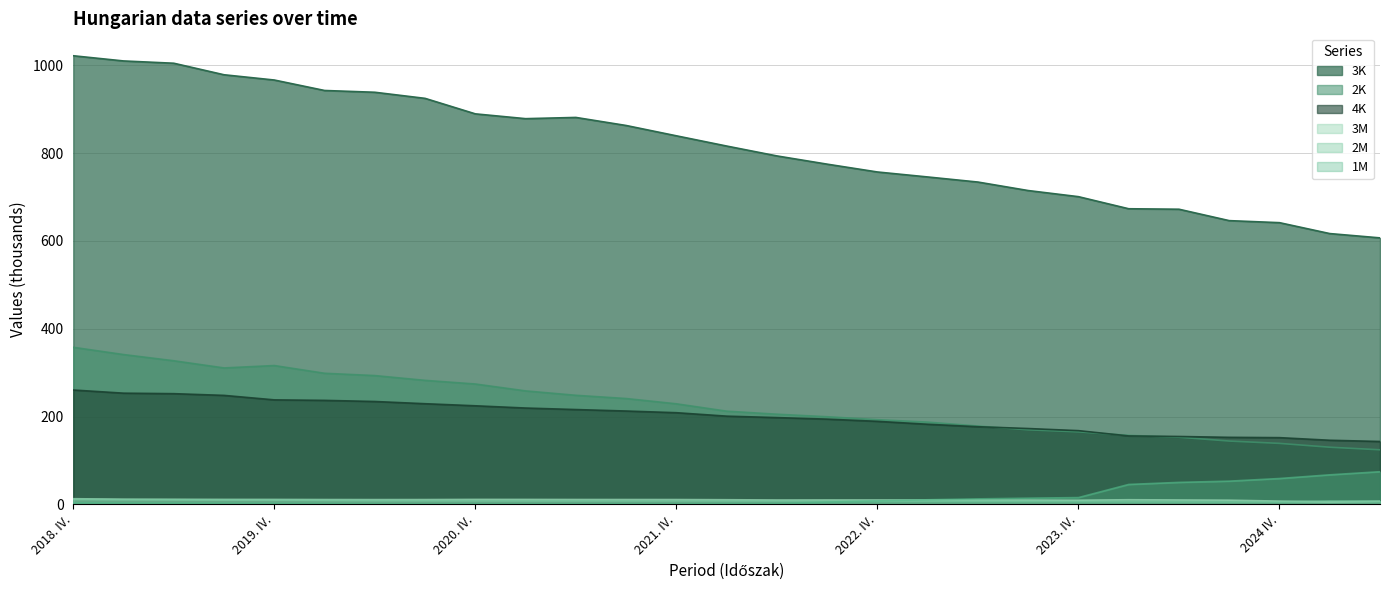

At how many categories does at least one series exceed 24?

27